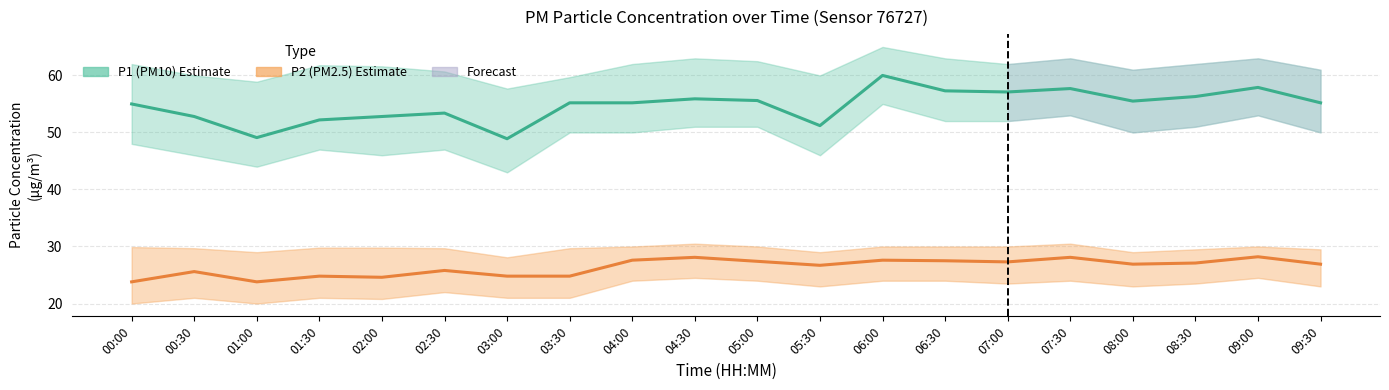

Rank the series by their maximum value, from highest to lowest.

P1 (PM10), P2 (PM2.5)